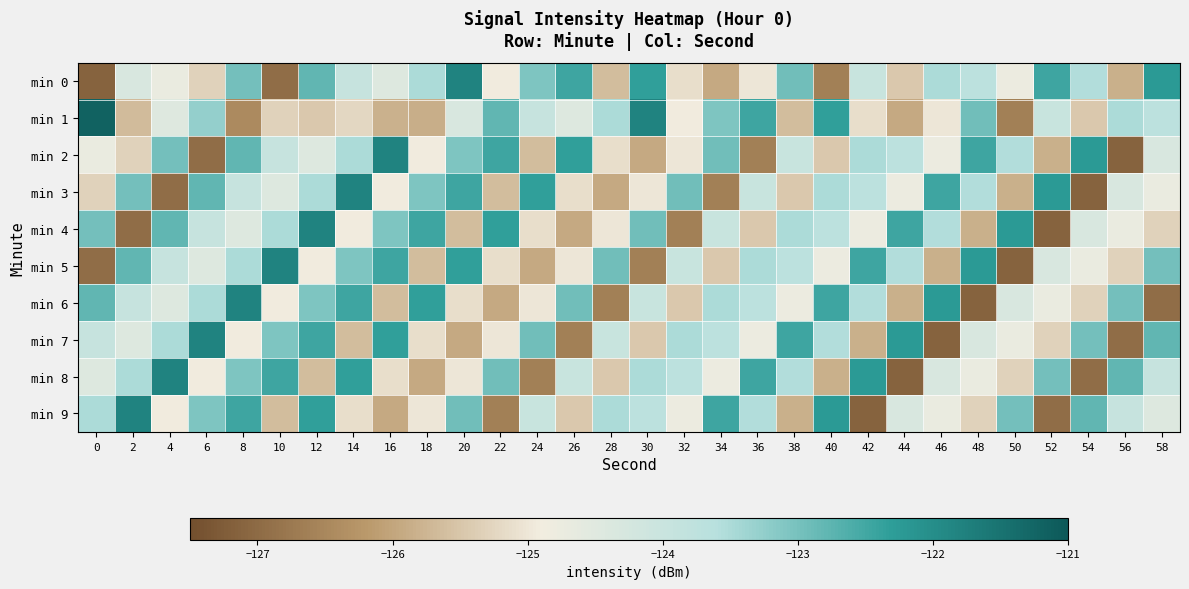

Count the number of categories in the chart.

30